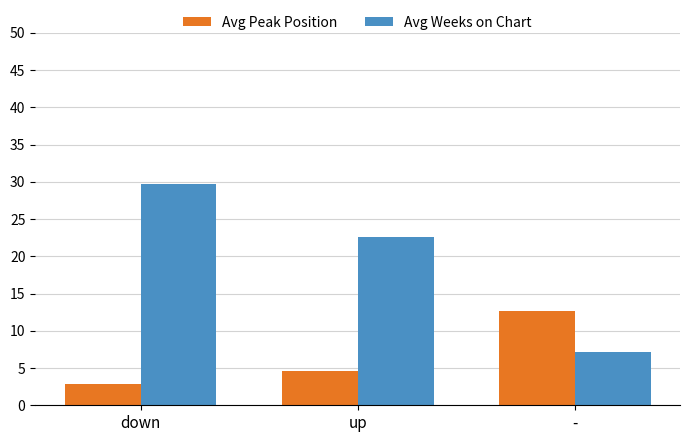

Which label corresponds to the smallest value in the chart?

down